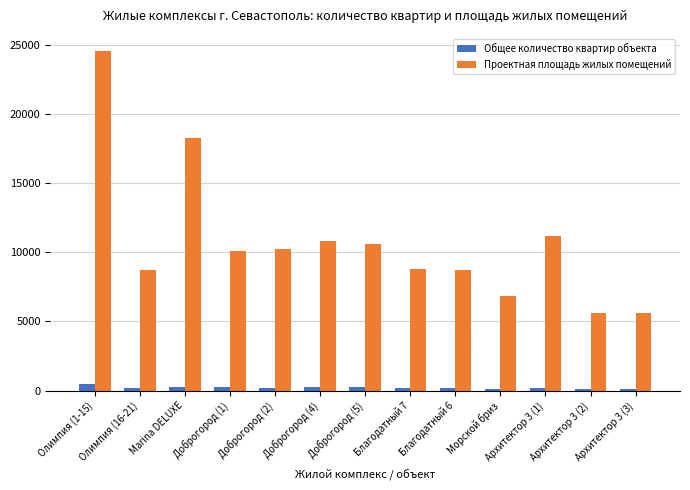

Which label corresponds to the largest value in the chart?

Олимпия (1-15)